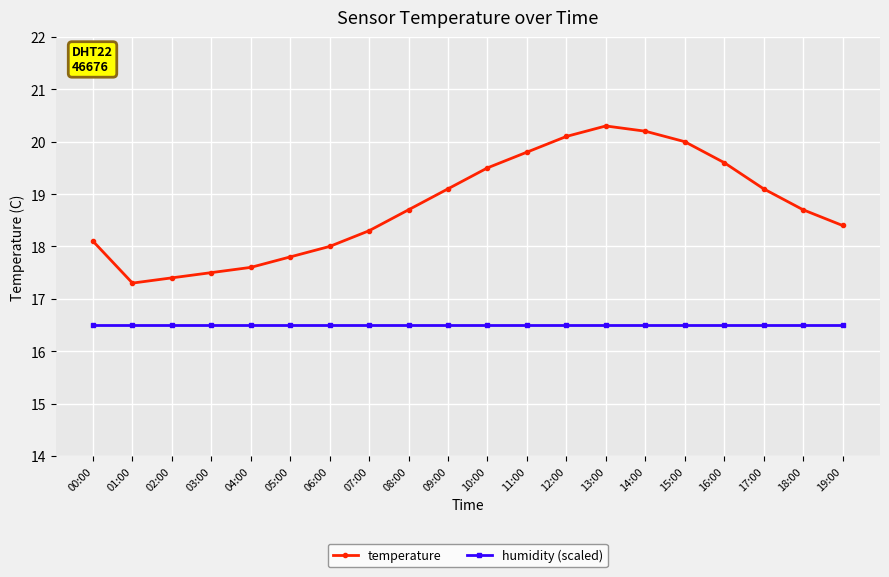

True or false: humidity (scaled) has a value of 21.9 at 18:00.

False